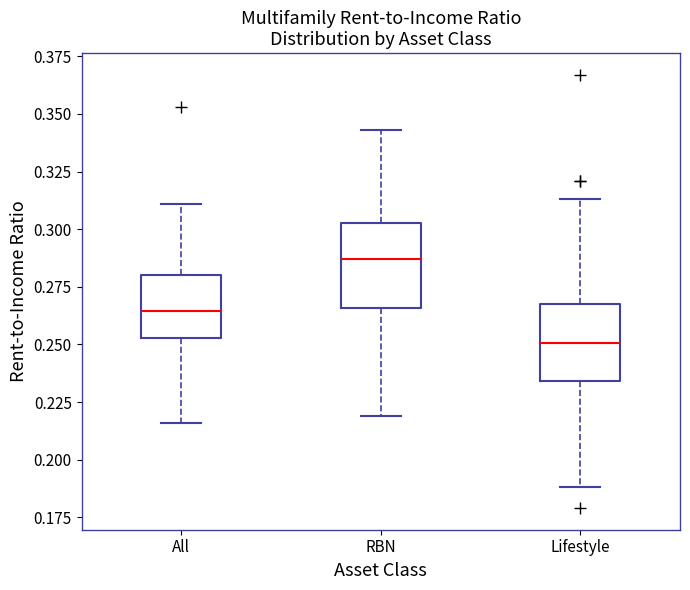

Where does the lower whisker of the box for All end on the y-axis? The values are not printed on the chart, so give them approximately, as read against the axis.

0.215